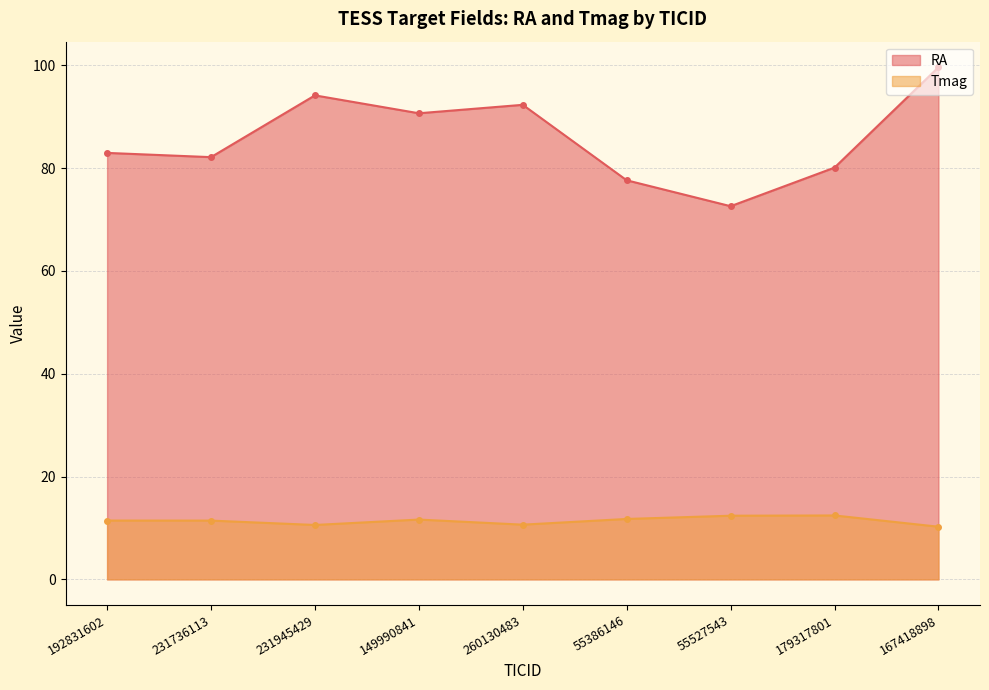

The value of RA at 149990841 is 90.7. True or false?

True